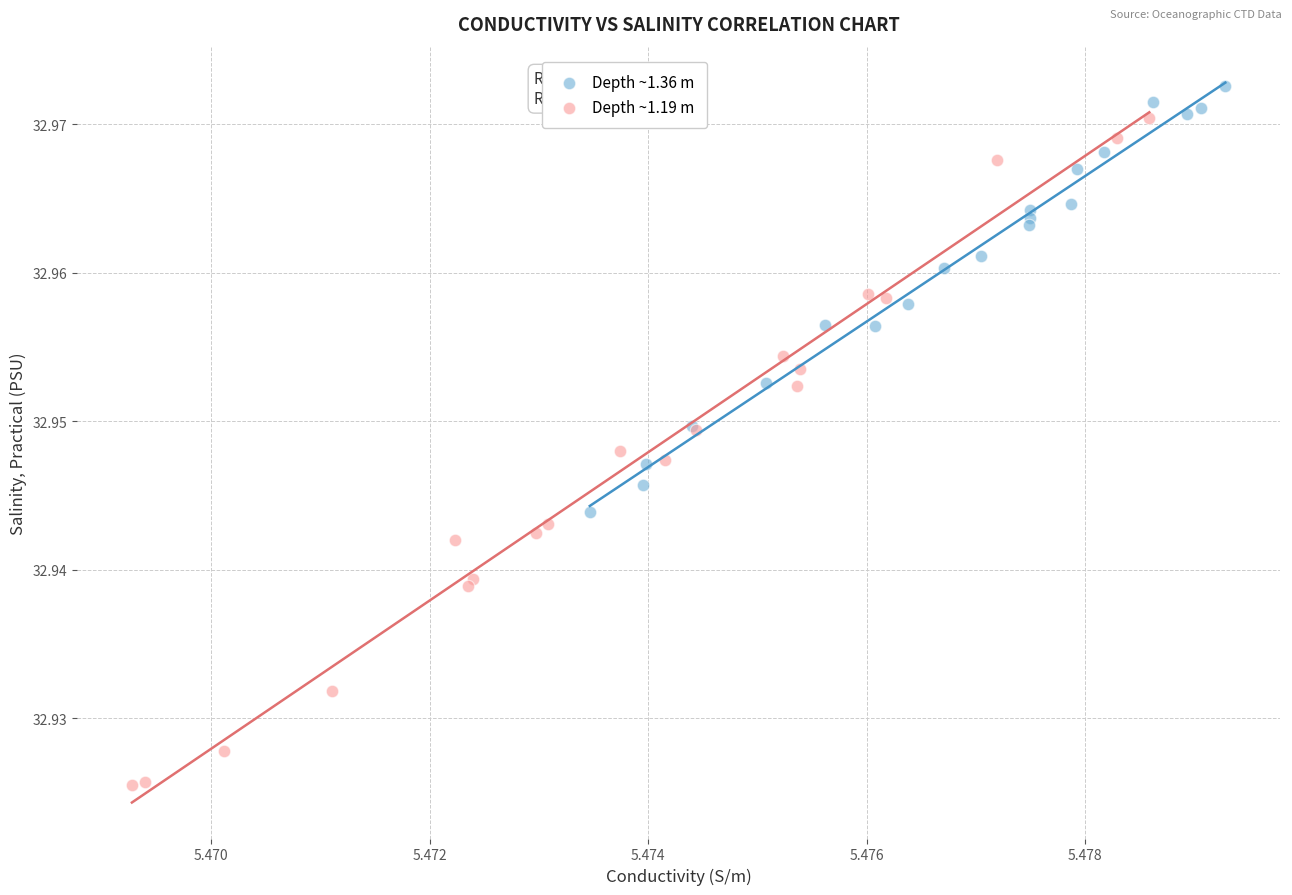

Which series has the largest Y range (max minus min)?

Depth ~1.19 m